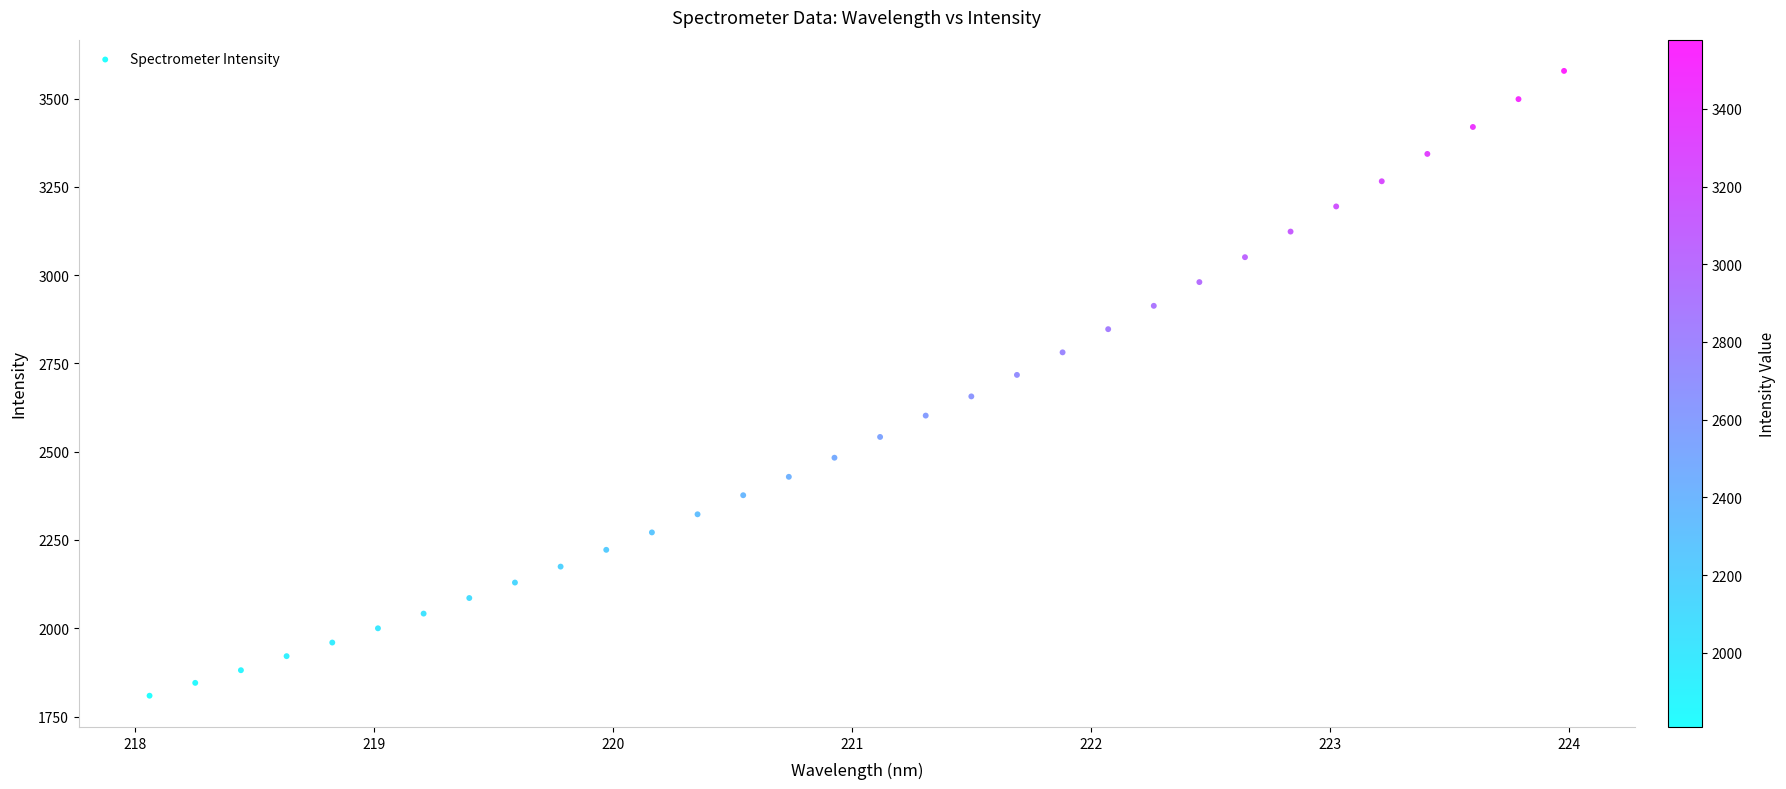

What is the range of X values (max minus min)?

5.9